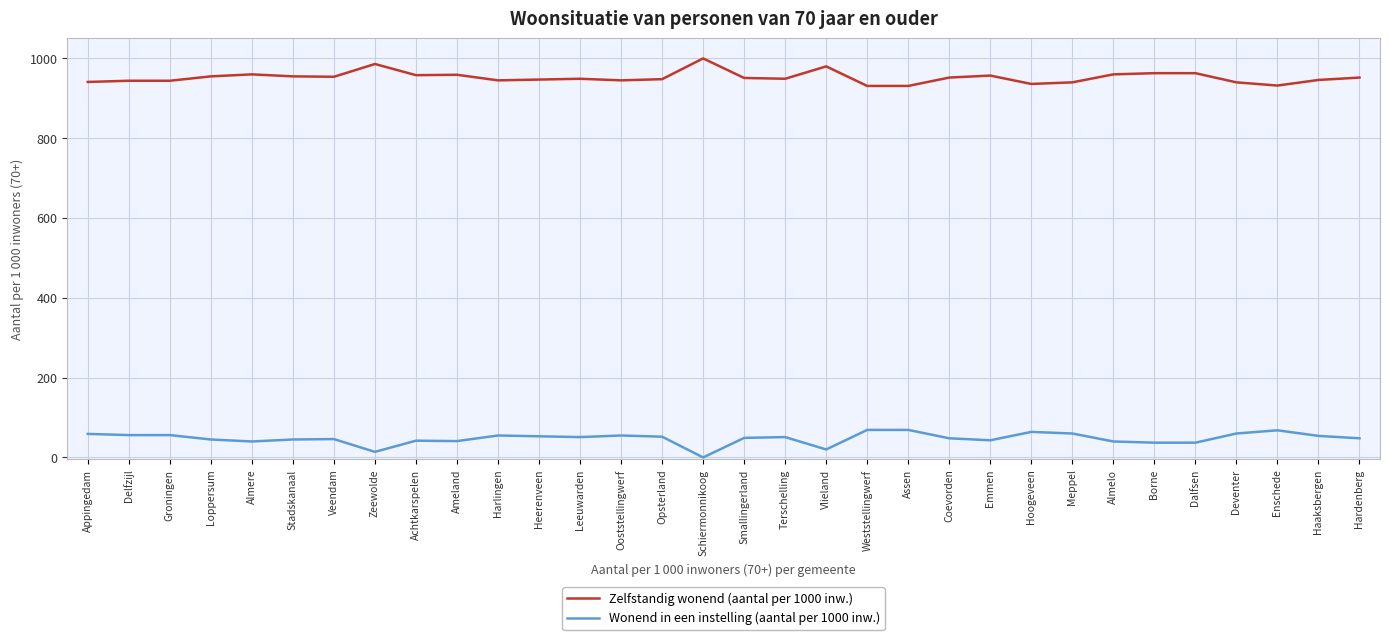

What is the maximum value shown in the chart?

1000